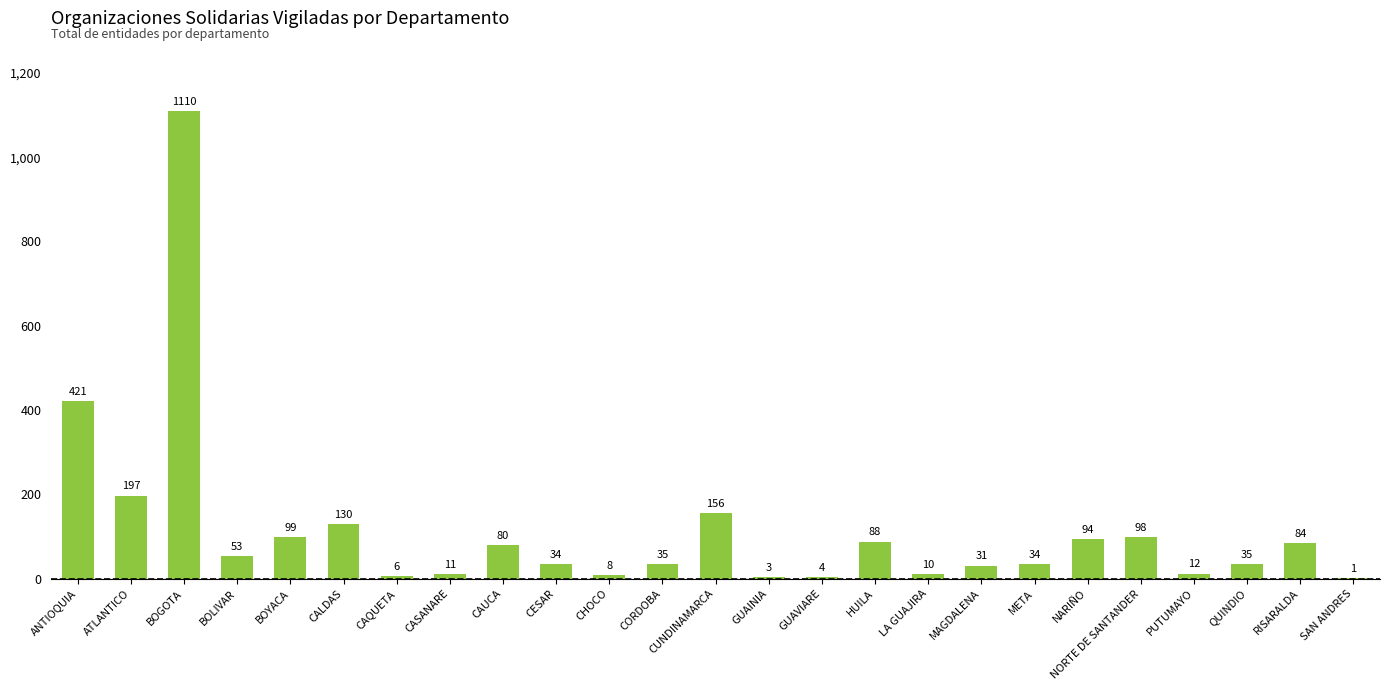

Where is the data nearest to the value 555?

ANTIOQUIA